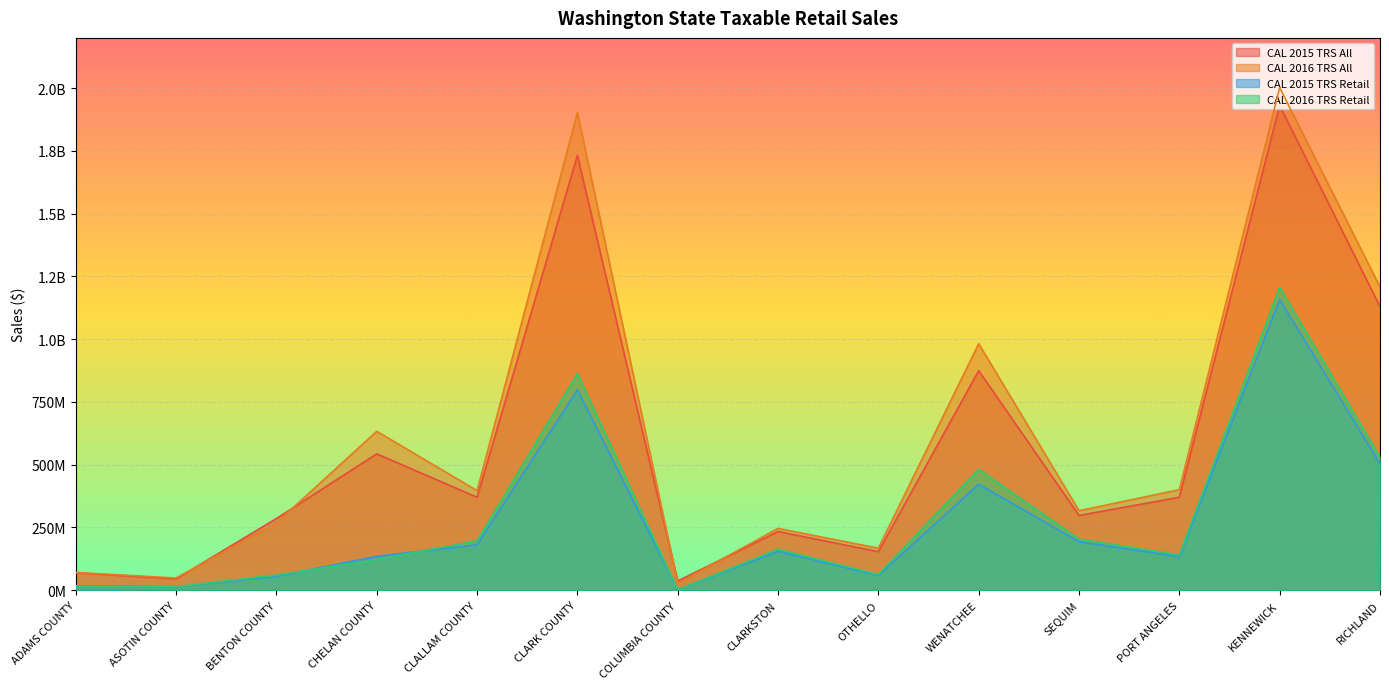

At which label is CAL 2015 TRS All closest to 983890740?

WENATCHEE